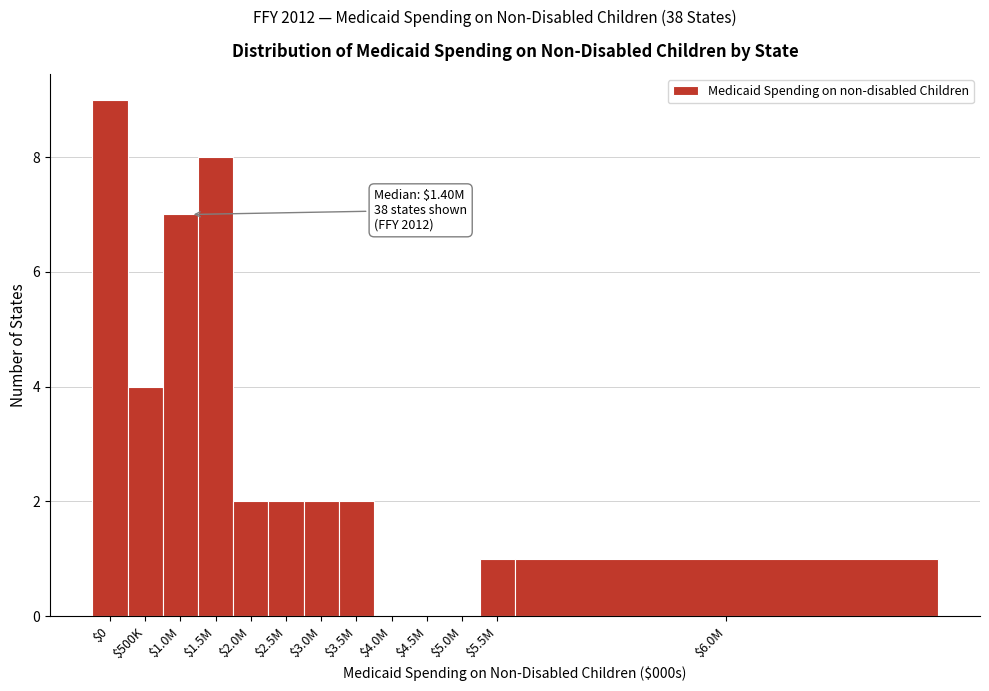

True or false: the data shows 2 at $2.0M.

True